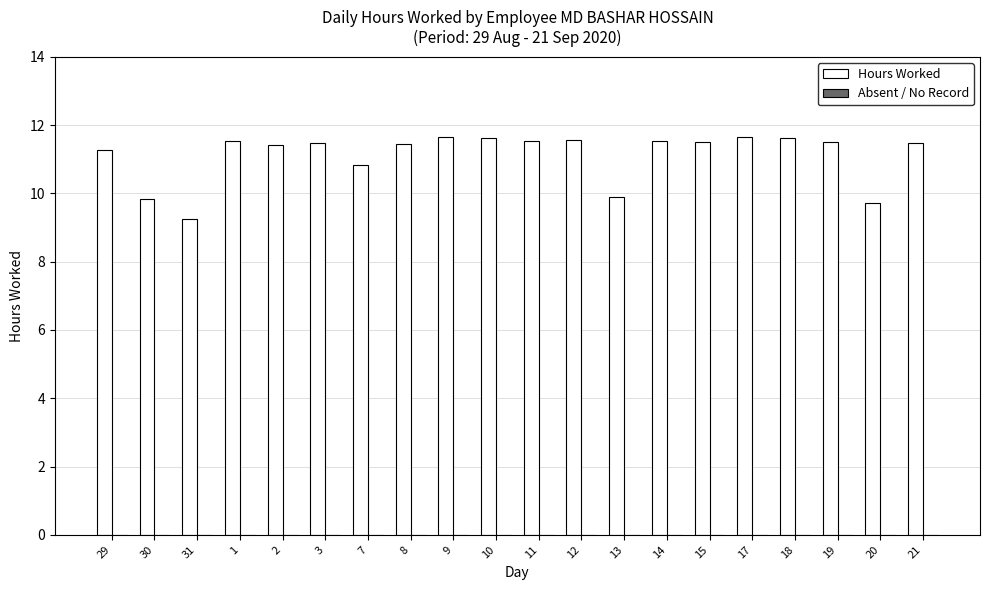

Does the chart contain any negative values?

No